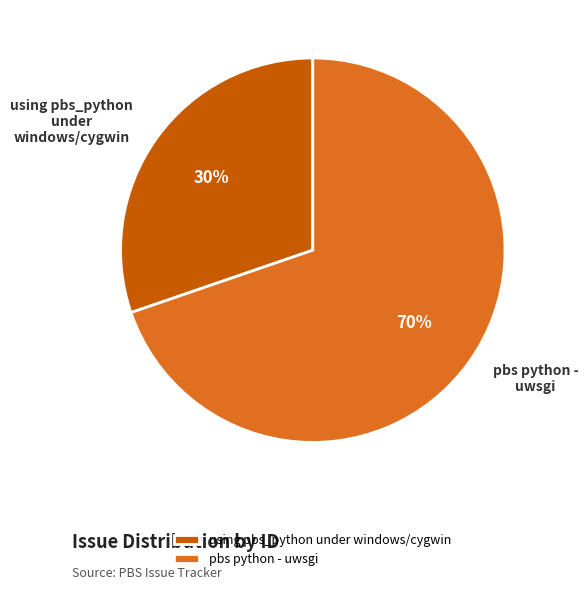

Do using pbs_python under windows/cygwin and pbs python - uwsgi together represent more than half of the pie?

Yes